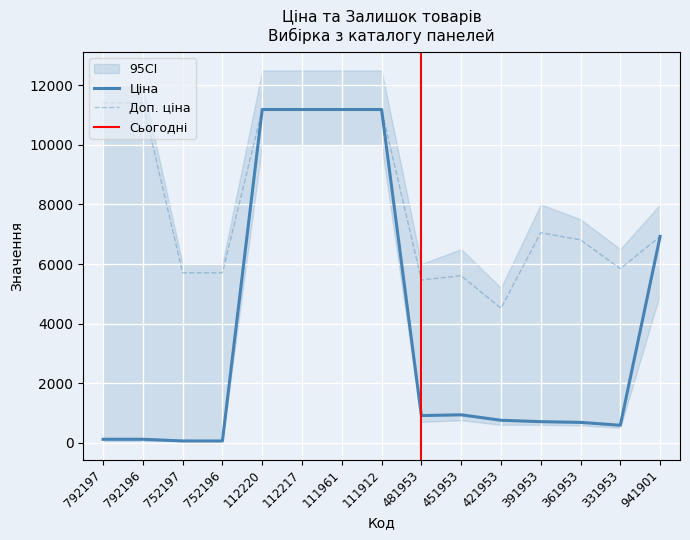

What is the minimum value shown in the chart?

57.0